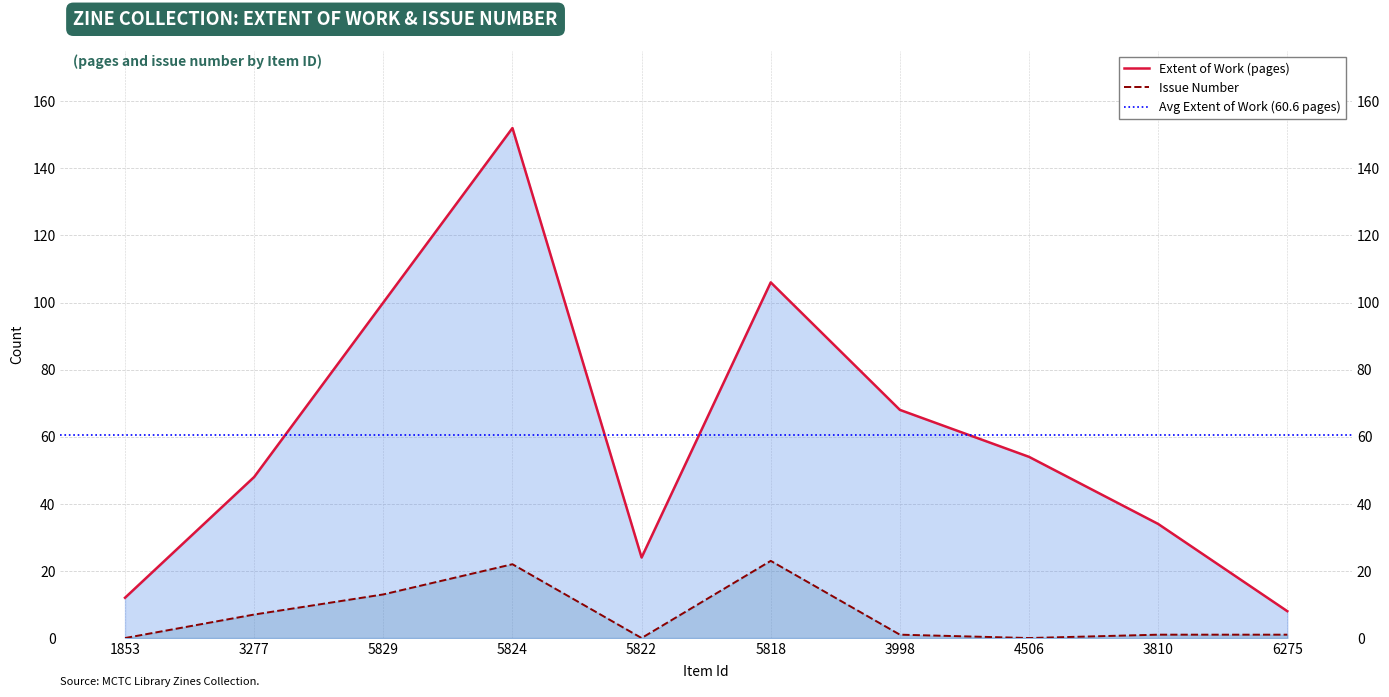

True or false: Extent of Work has a value of 69 at 3277.

False